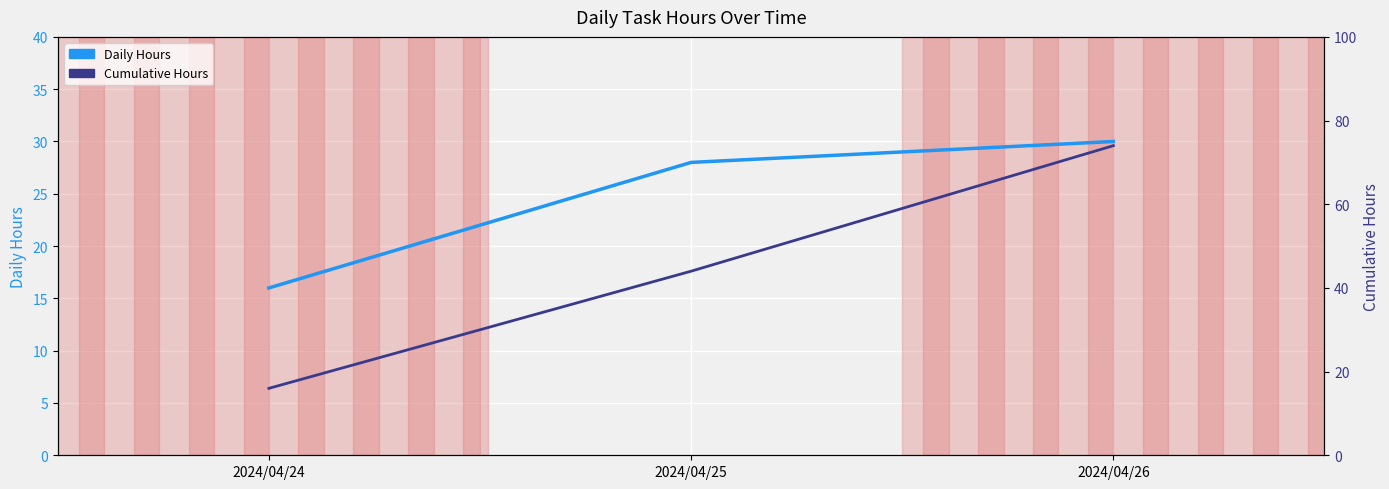

What is the value of the Cumulative Hours point at the 1st from the left?

16